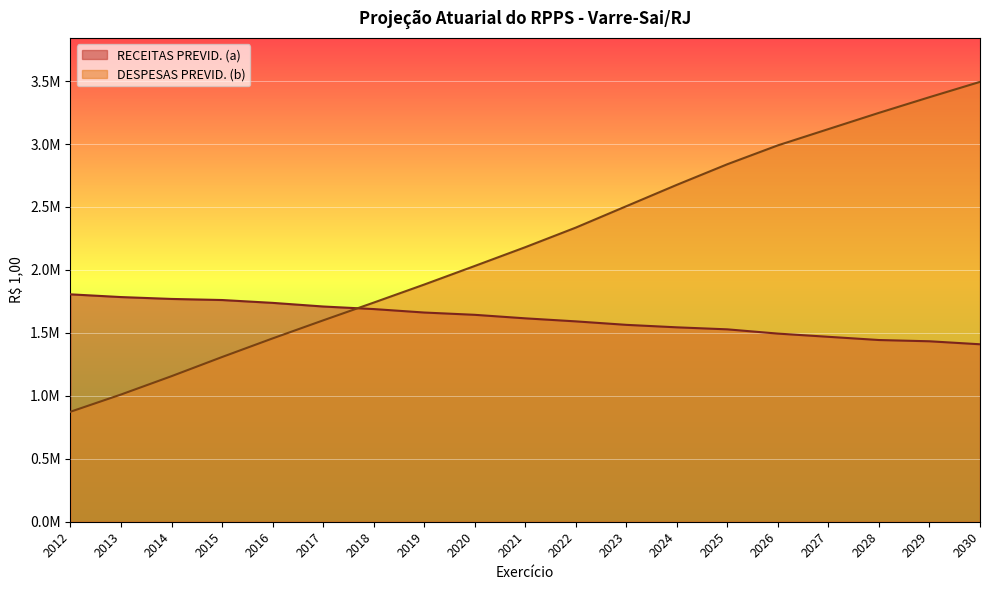

Is it true that DESPESAS PREVID. (b) equals 5720534.5 at 2030?

False